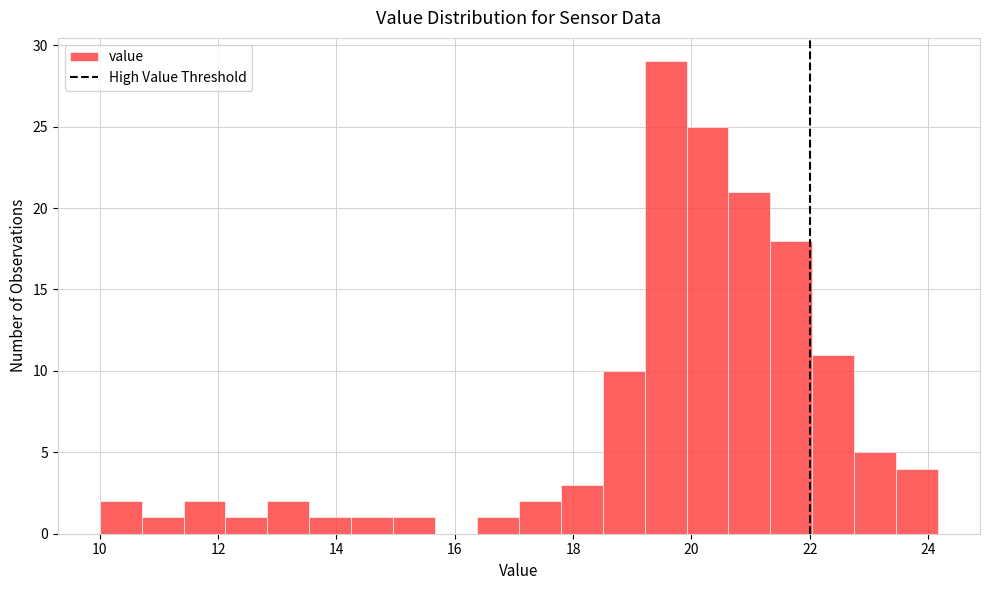

Around what value on the x-axis is the tallest bar? Give the approximate position of its centre, as read against the axis.

19.6